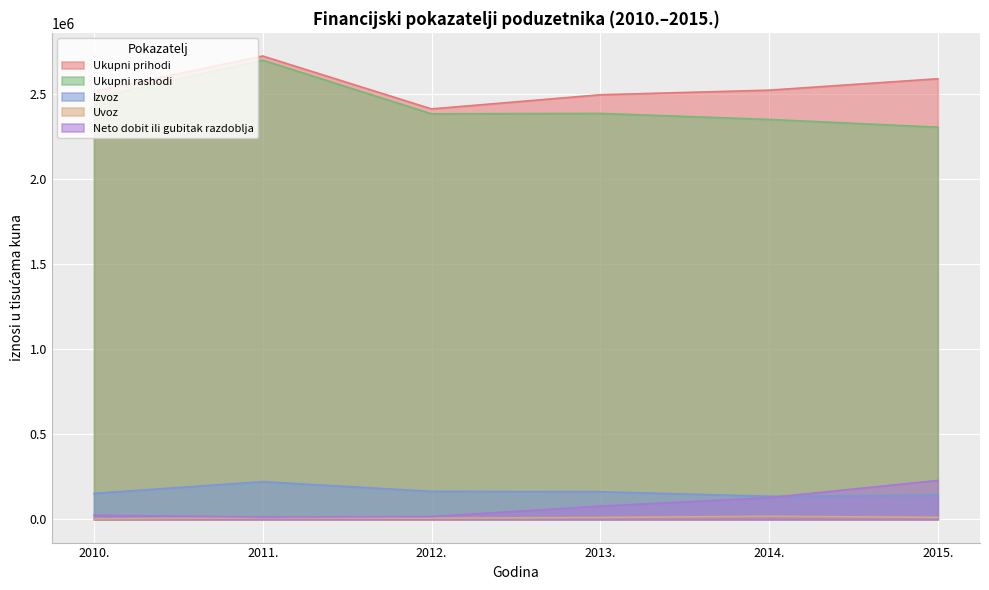

What is the difference between the second highest and second lowest values in the Uvoz series?

4755.4